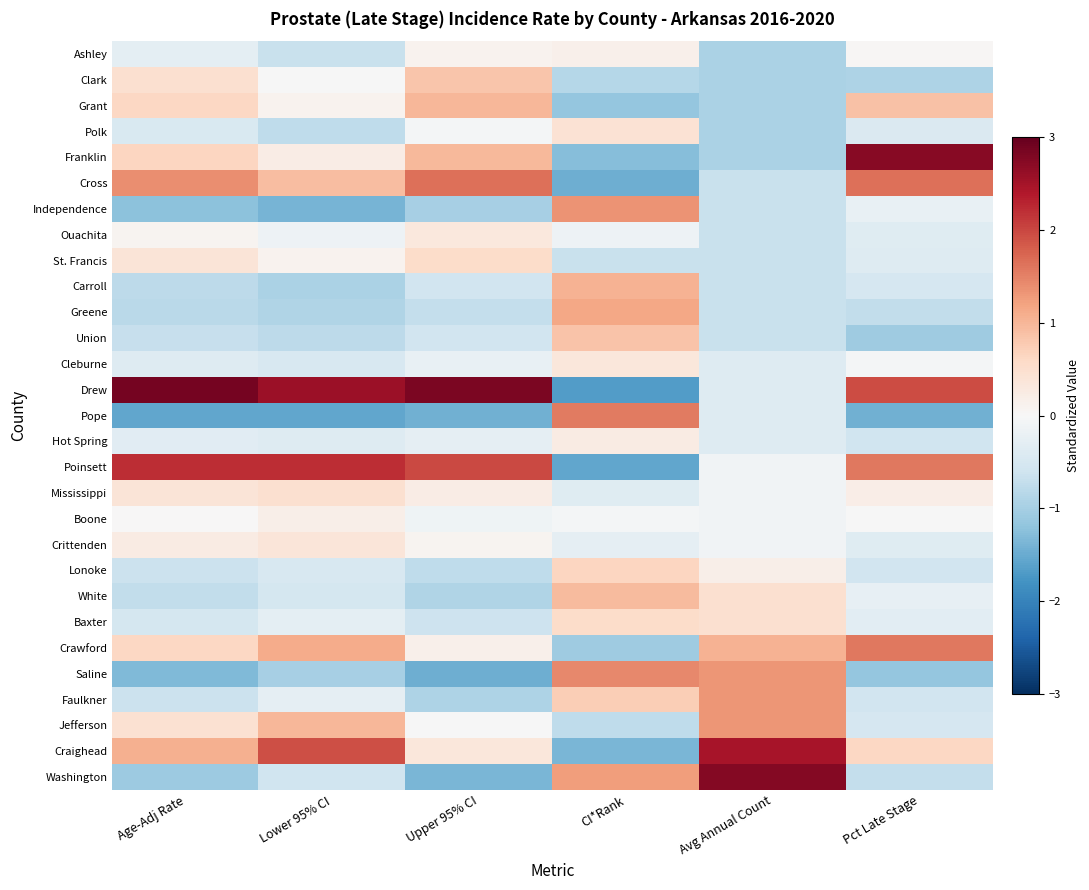

At which category does the chart reach its peak across all series?

Age-Adj Rate